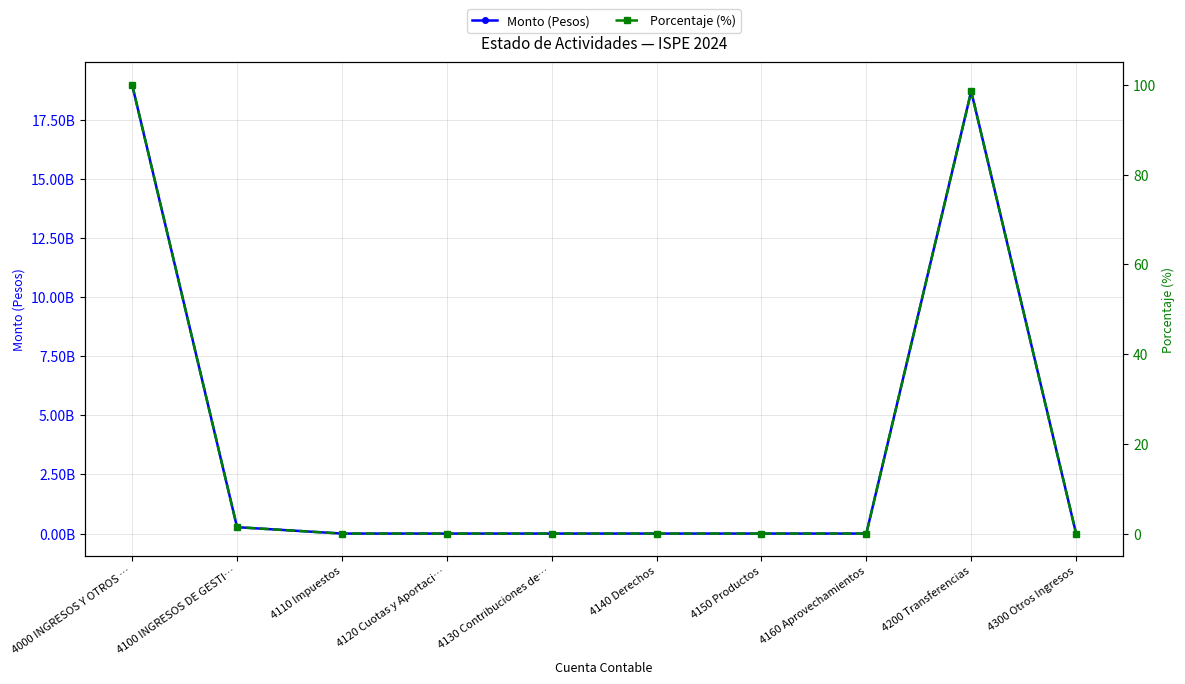

What is the label of the 7th point from the left?

4150 Productos